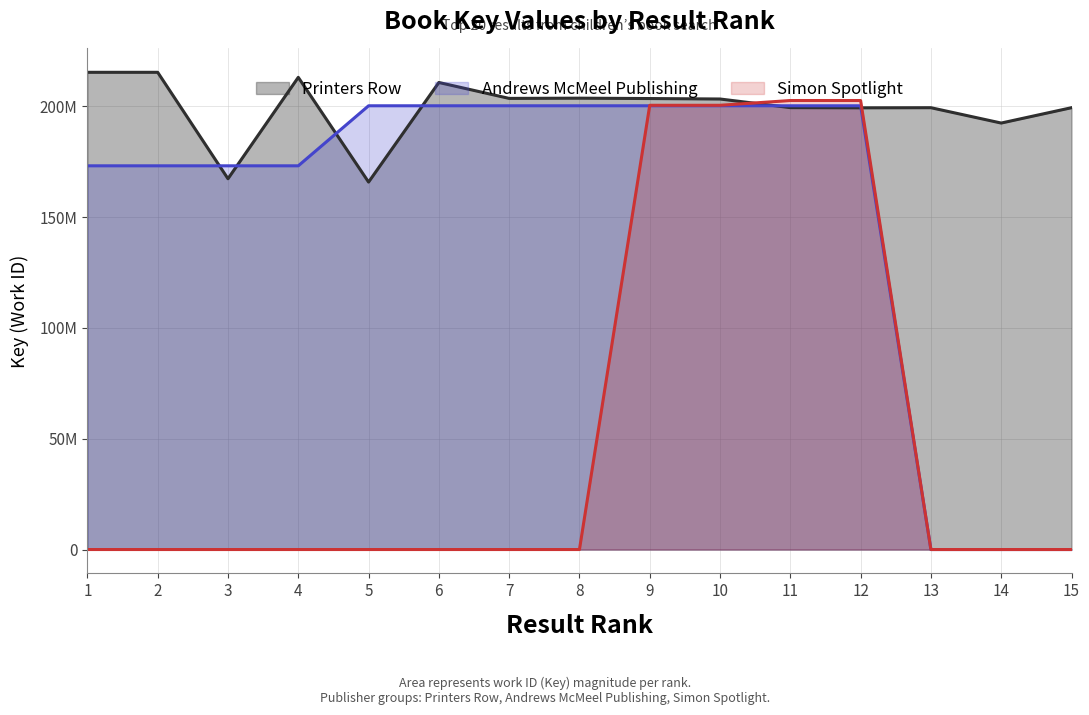

How many intersections are there between Printers Row and Andrews McMeel Publishing?

6